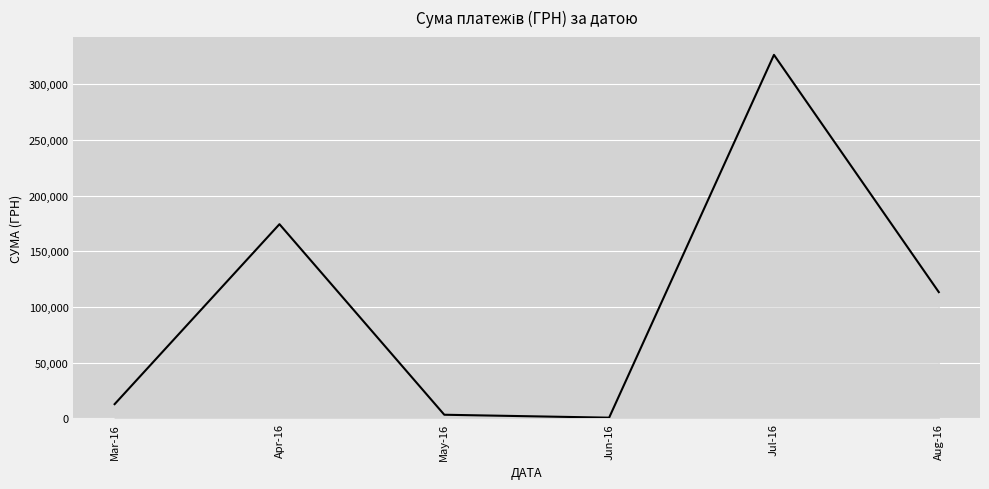

Count the number of categories in the chart.

6